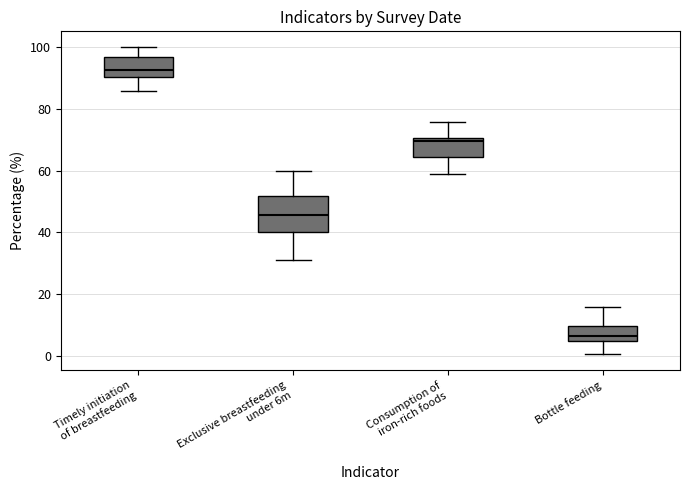

Which box has the lowest median line?

Bottle feeding